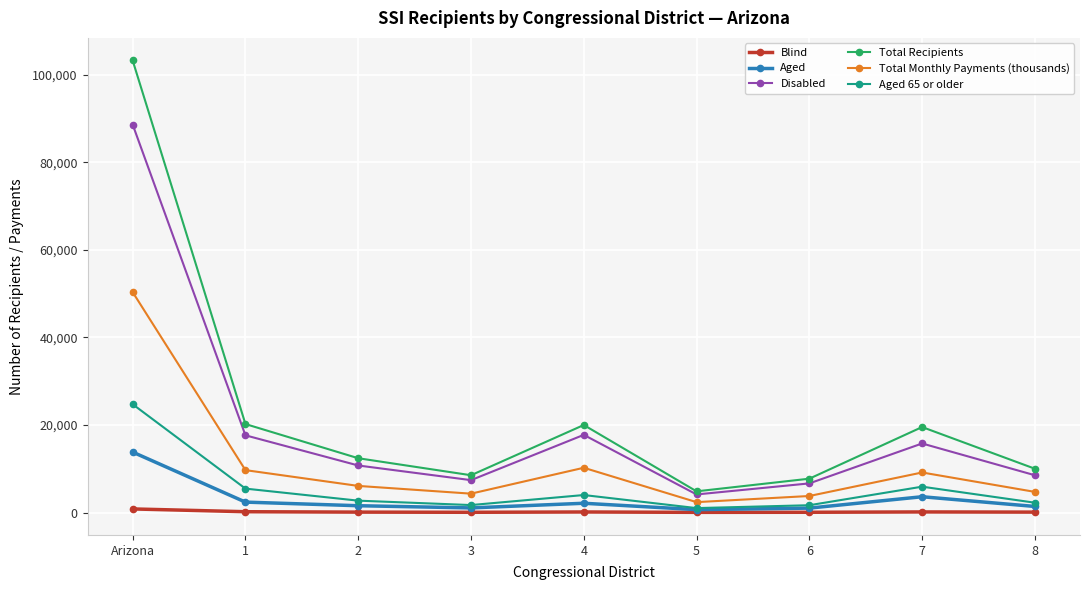

The Aged 65 or older series shows 5909 at 7. True or false?

True